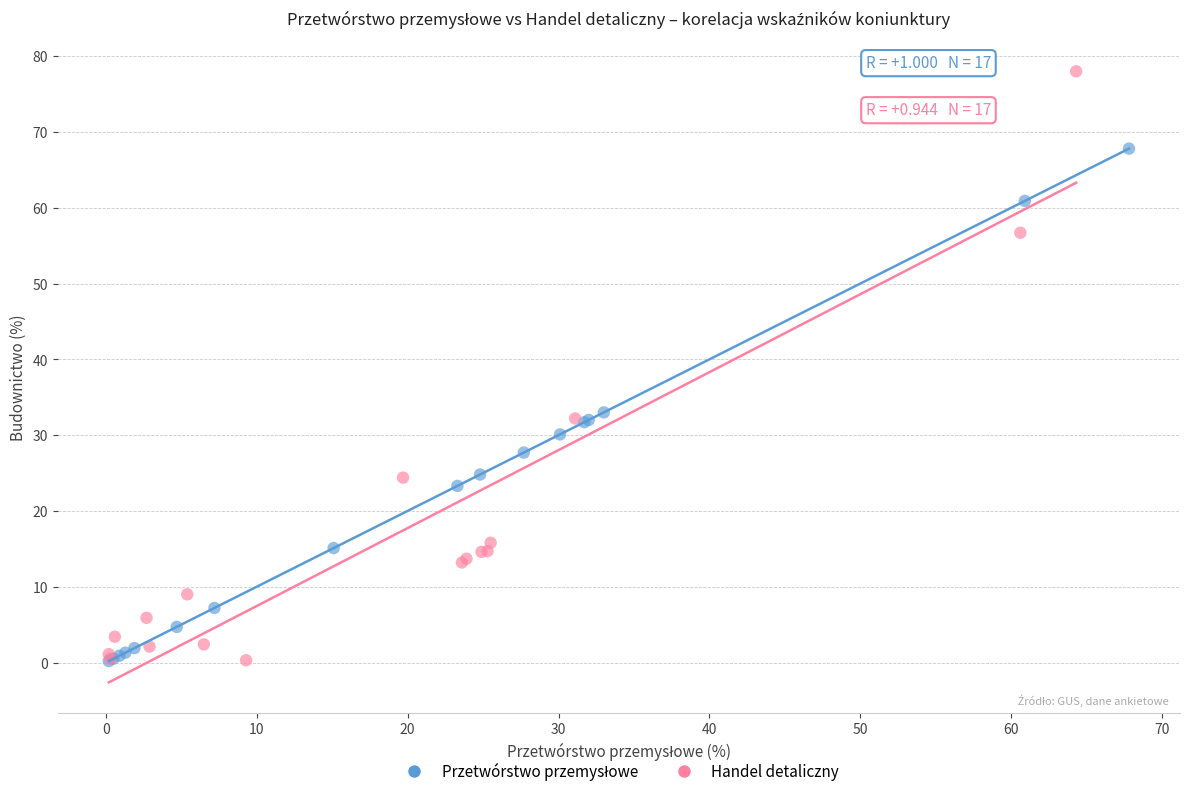

Which series has the largest Y range (max minus min)?

Handel detaliczny